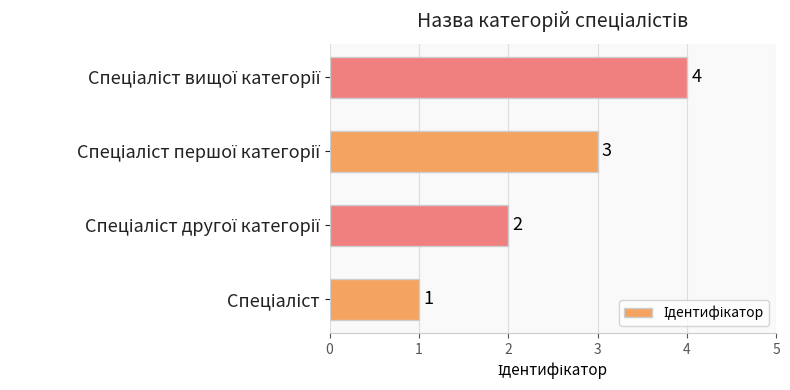

Count the values in the range 2 to 4.

3